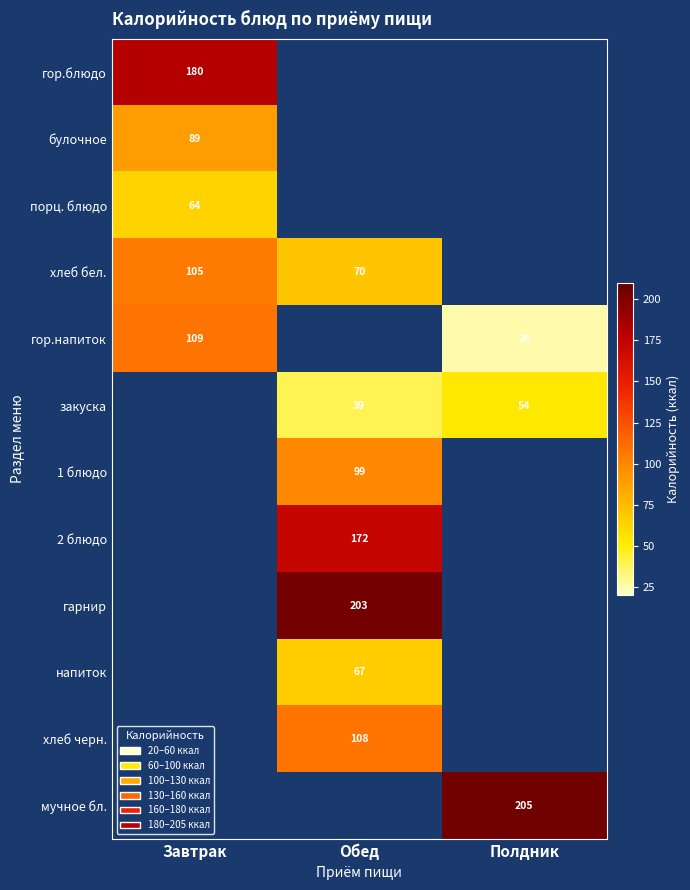

At which category does the chart reach its peak across all series?

Полдник